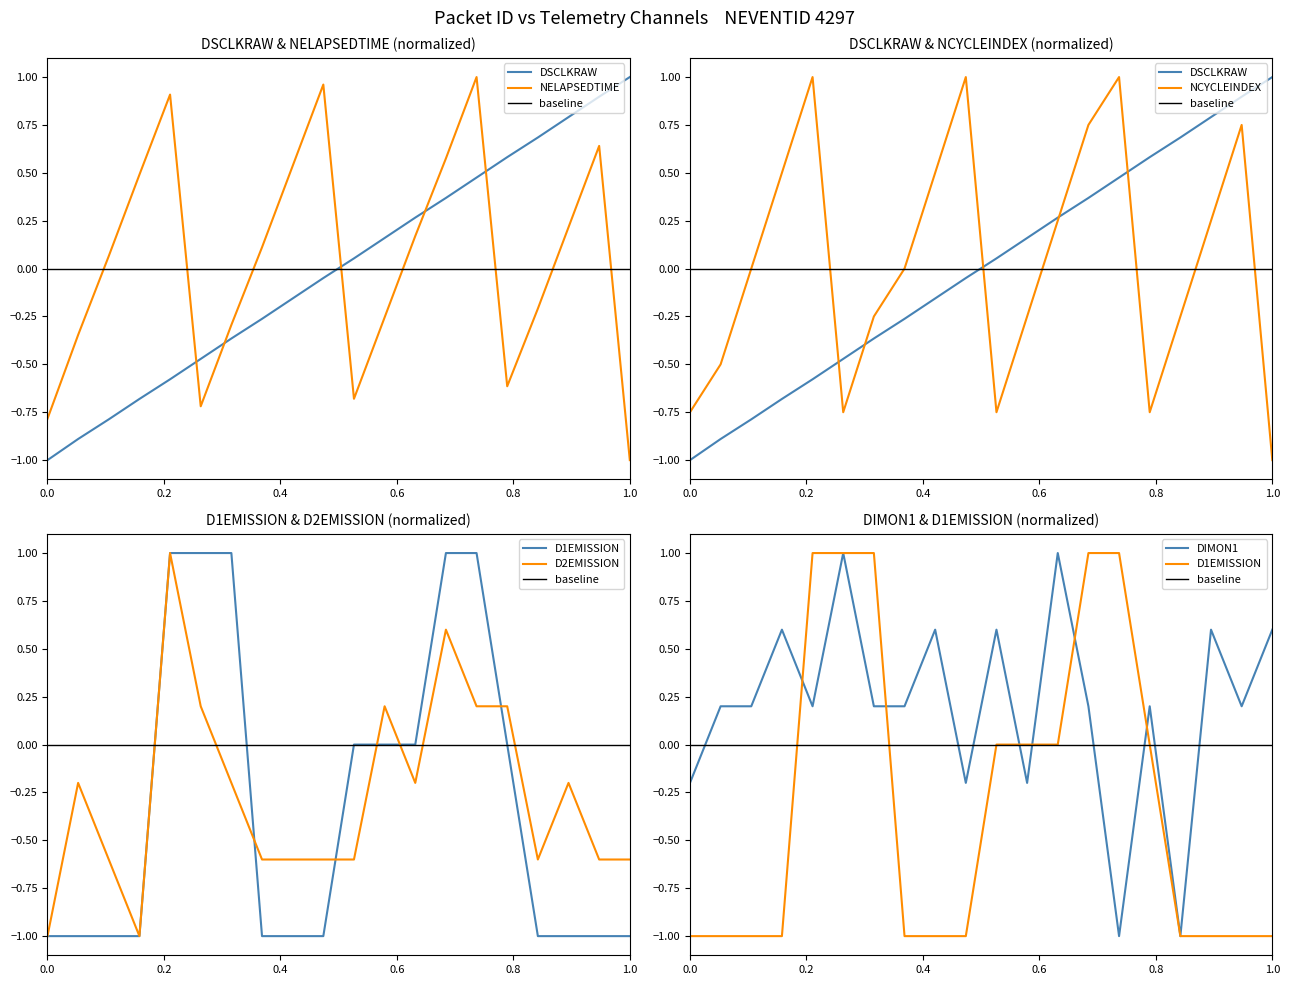

Reading left to right, transcribe all the data shown in this chart.

DSCLKRAW: -1.0	-0.9	-0.8	-0.7	-0.6	-0.5	-0.4	-0.3	-0.2	-0.0	0.1	0.2	0.3	0.4	0.5	0.6	0.7	0.8	0.9	1.0
NELAPSEDTIME: -0.8	-0.3	0.1	0.5	0.9	-0.7	-0.3	0.1	0.5	1.0	-0.7	-0.3	0.2	0.6	1.0	-0.6	-0.2	0.2	0.6	-1.0
NCYCLEINDEX: -0.8	-0.5	0.0	0.5	1.0	-0.8	-0.2	0.0	0.5	1.0	-0.8	-0.2	0.2	0.8	1.0	-0.8	-0.2	0.2	0.8	-1.0
D2EMISSION: -1.0	-0.2	-0.6	-1.0	1.0	0.2	-0.2	-0.6	-0.6	-0.6	-0.6	0.2	-0.2	0.6	0.2	0.2	-0.6	-0.2	-0.6	-0.6
DIMON1: -0.2	0.2	0.2	0.6	0.2	1.0	0.2	0.2	0.6	-0.2	0.6	-0.2	1.0	0.2	-1.0	0.2	-1.0	0.6	0.2	0.6
D1EMISSION: -1.0	-1.0	-1.0	-1.0	1.0	1.0	1.0	-1.0	-1.0	-1.0	0.0	0.0	0.0	1.0	1.0	0.0	-1.0	-1.0	-1.0	-1.0